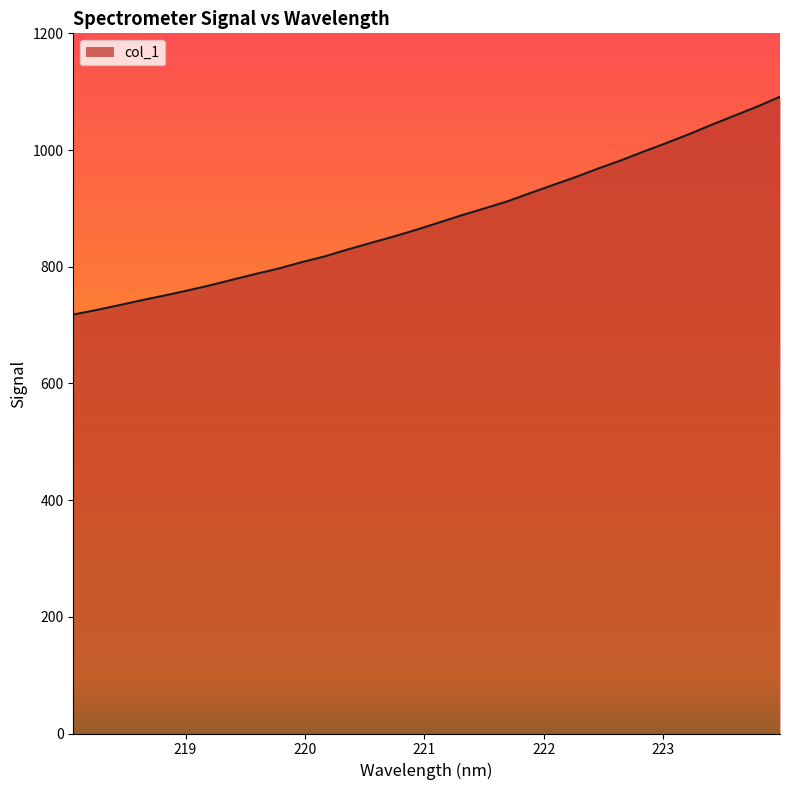

What is the difference between the maximum and minimum values?

373.4